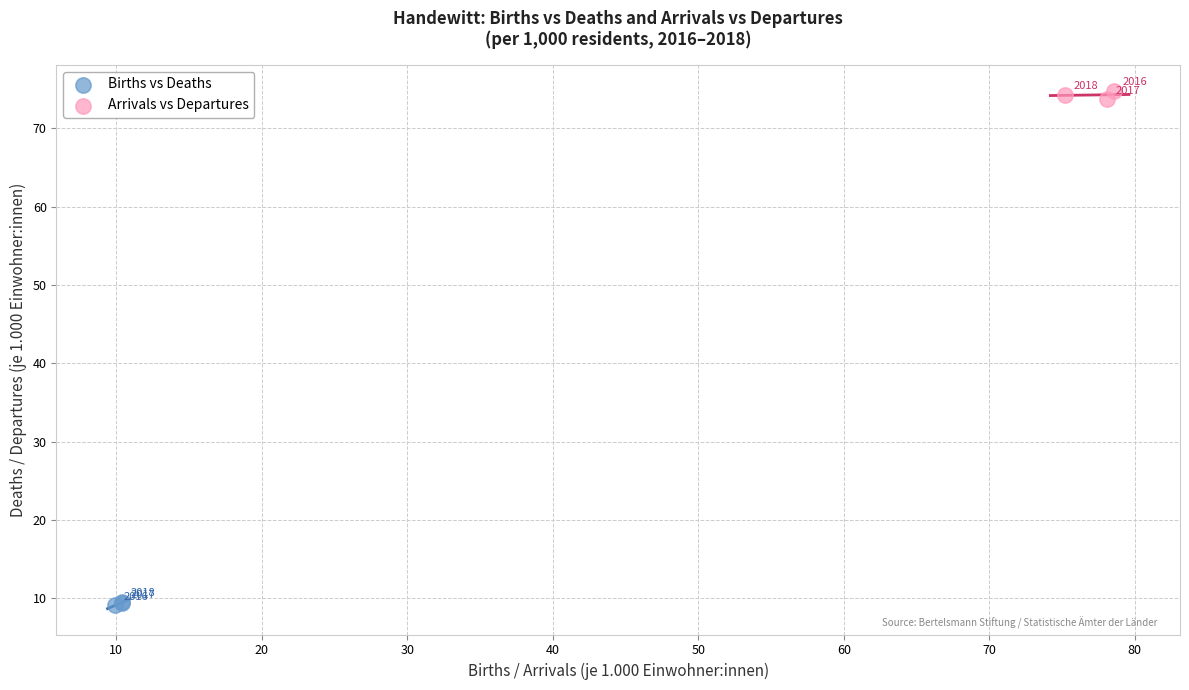

What are all the series names shown in the legend?

Births vs Deaths, Arrivals vs Departures